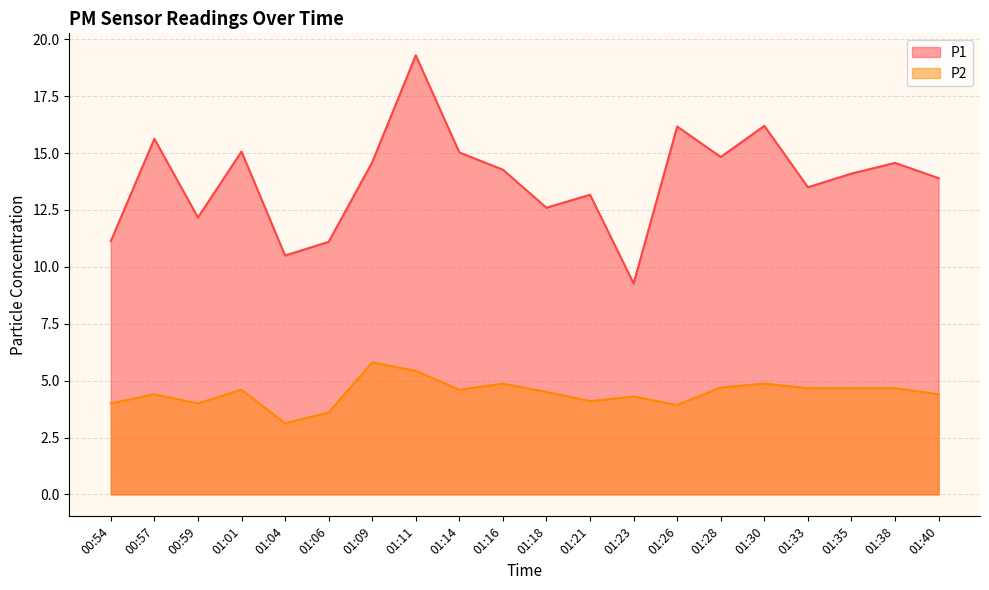

Reading left to right, list all the values displayed in this chart.

P1: 11.1	15.6	12.2	15.1	10.5	11.1	14.6	19.3	15.0	14.3	12.6	13.2	9.3	16.2	14.8	16.2	13.5	14.1	14.6	13.9
P2: 4.0	4.4	4.0	4.6	3.1	3.6	5.8	5.4	4.6	4.9	4.5	4.1	4.3	3.9	4.7	4.9	4.7	4.7	4.7	4.4